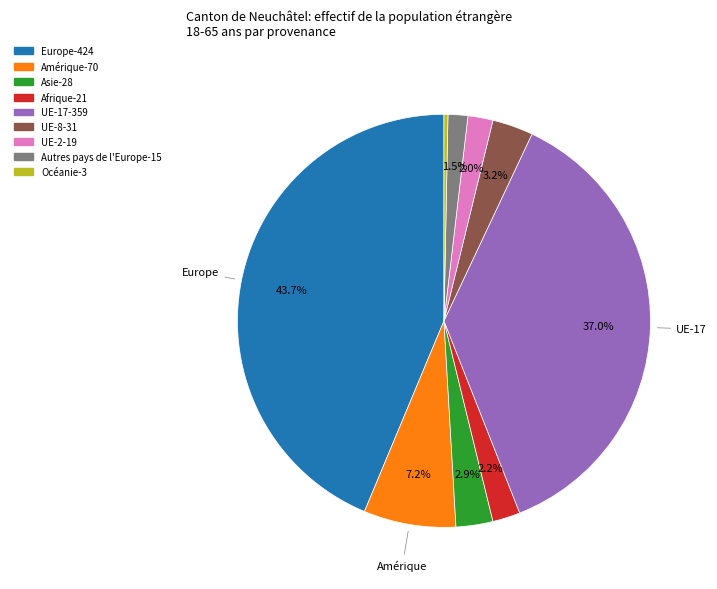

Is there any slice that represents more than half of the pie?

No